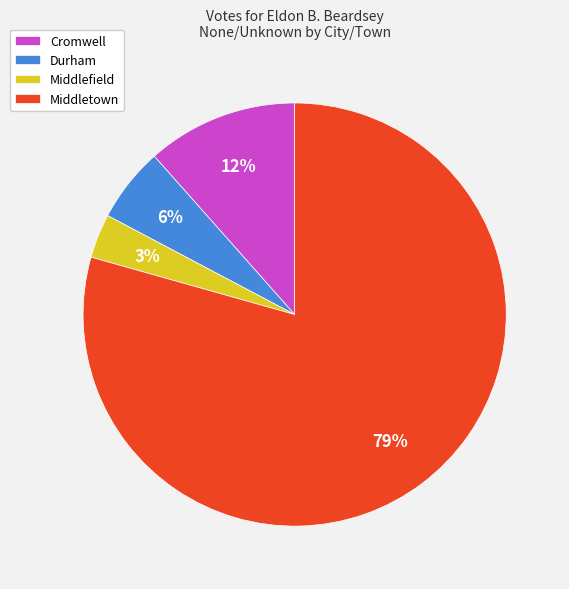

Rank the categories by value from highest to lowest.

Middletown, Cromwell, Durham, Middlefield